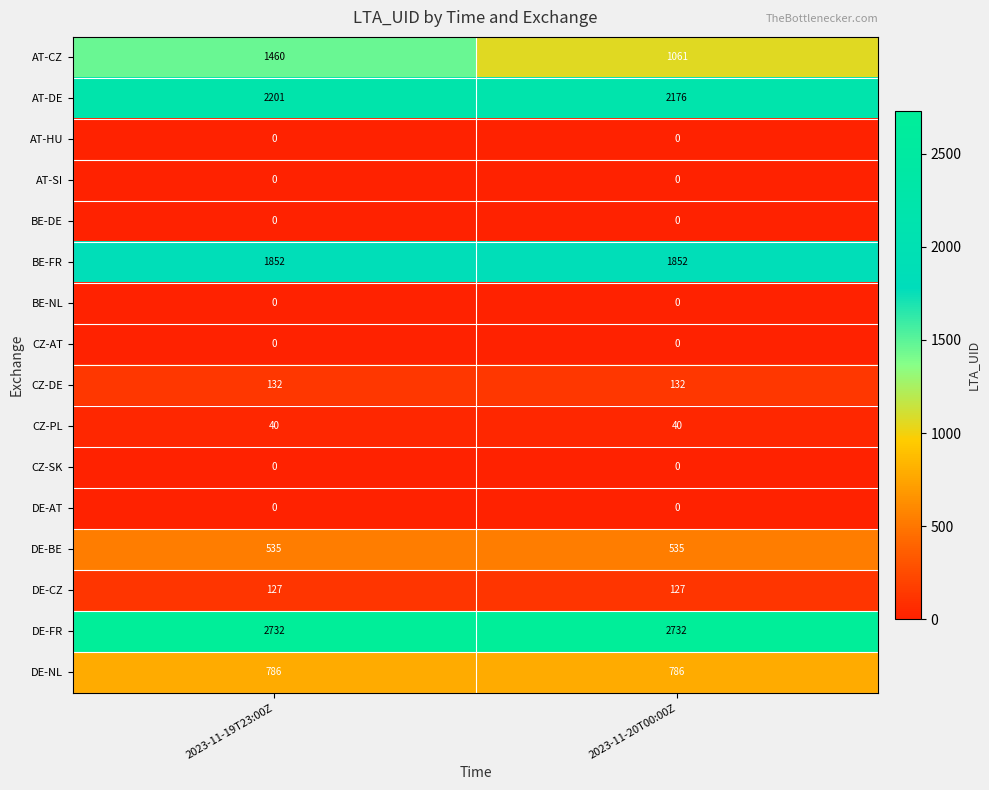

How many categories are shown in the chart?

2